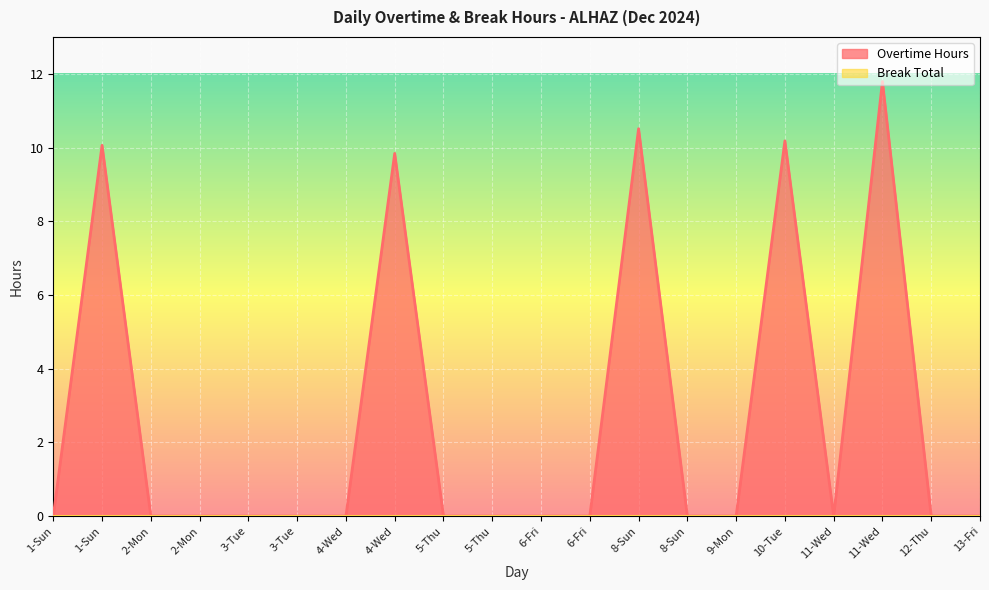

At which category does the chart reach its peak across all series?

11-Wed